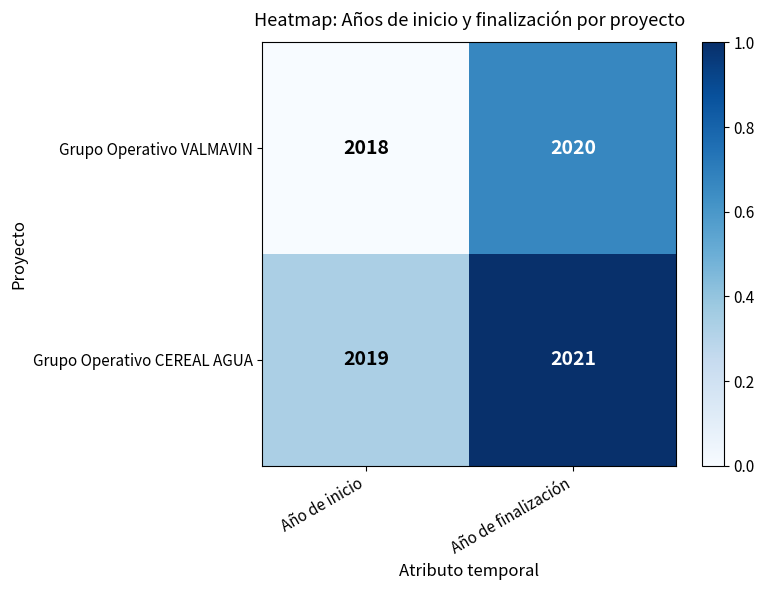

What is the sum of the Grupo Operativo VALMAVIN values at Año de finalización and Año de inicio?

4038